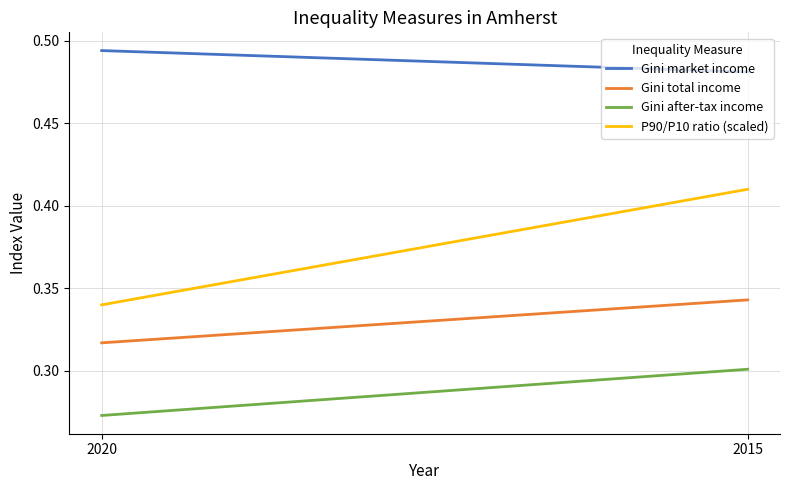

Reading left to right, list all the values displayed in this chart.

Gini market income: 0.5	0.5
Gini total income: 0.3	0.3
Gini after-tax income: 0.3	0.3
P90/P10 ratio (scaled): 0.3	0.4